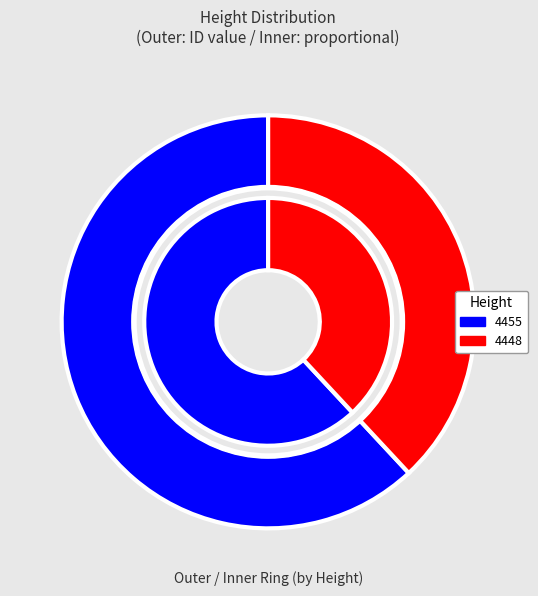

To the nearest percent, what is the combined percentage of 4448 and 4455?

100%